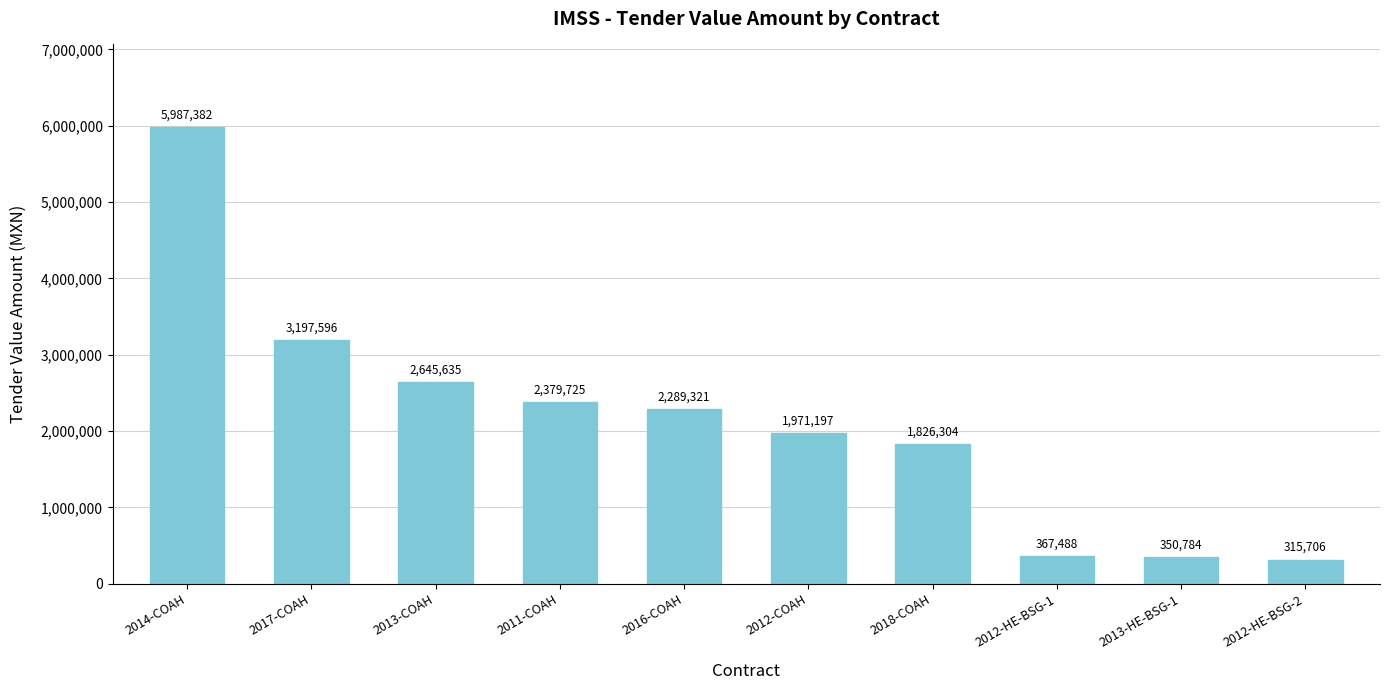

What is the average value?

2133113.8